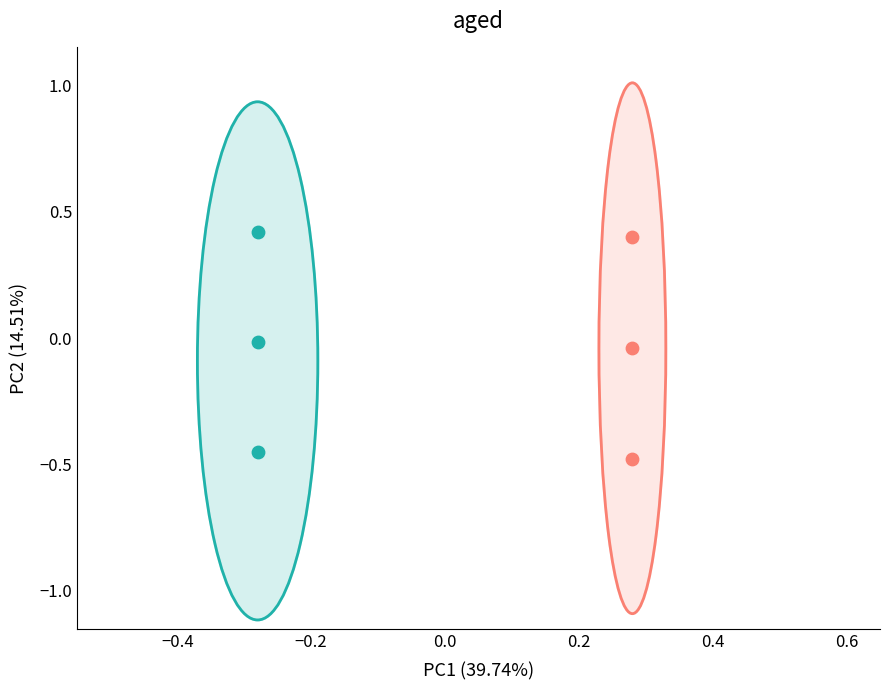

Which series has the widest spread of Y values?

Филиал 2-3